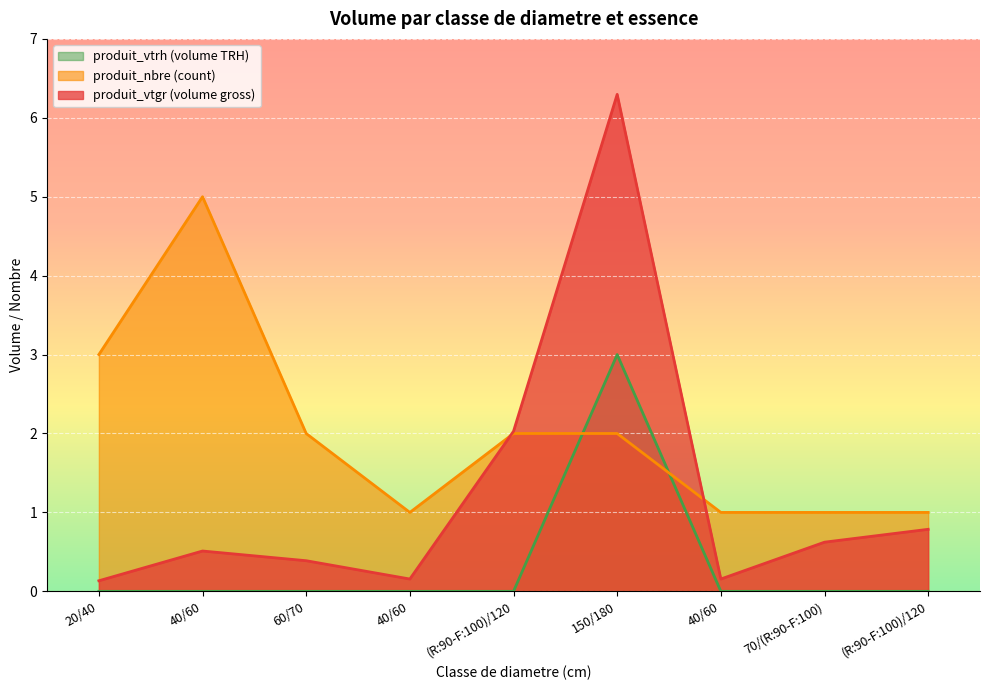

Which series has the largest total across all categories?

produit_nbre (count)